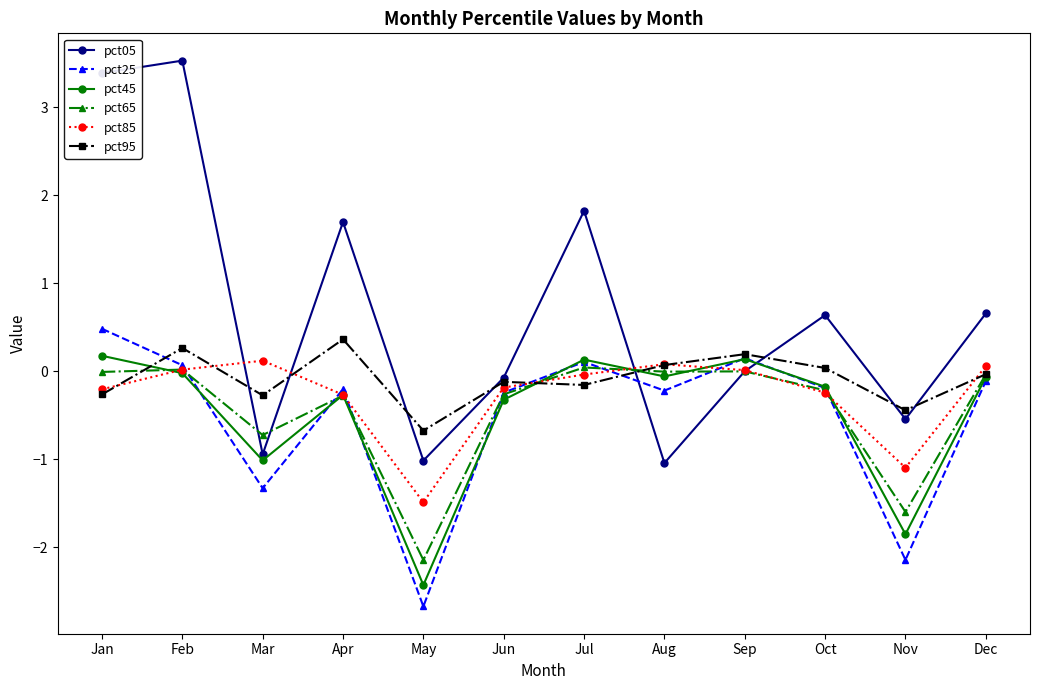

At how many categories does at least one series exceed 1?

4